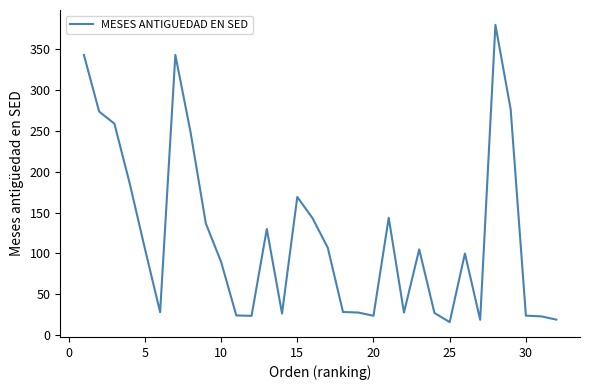

What is the minimum value shown in the chart?

15.9